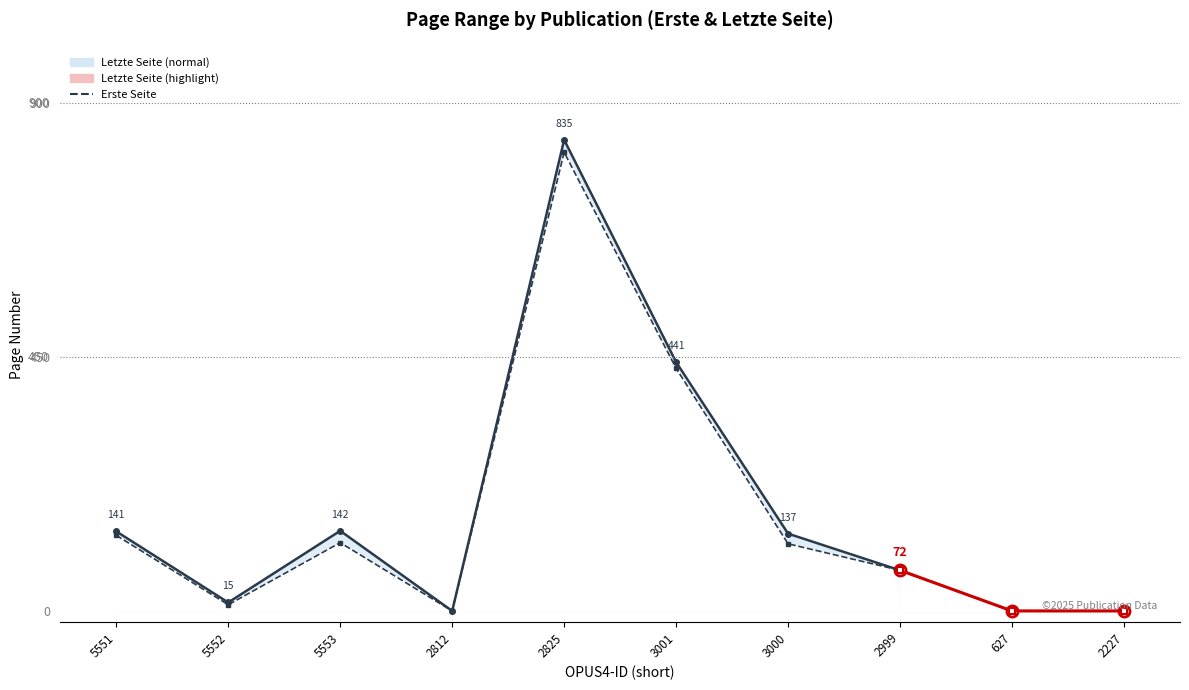

True or false: Letzte Seite has more than 2 interior local peaks.

False